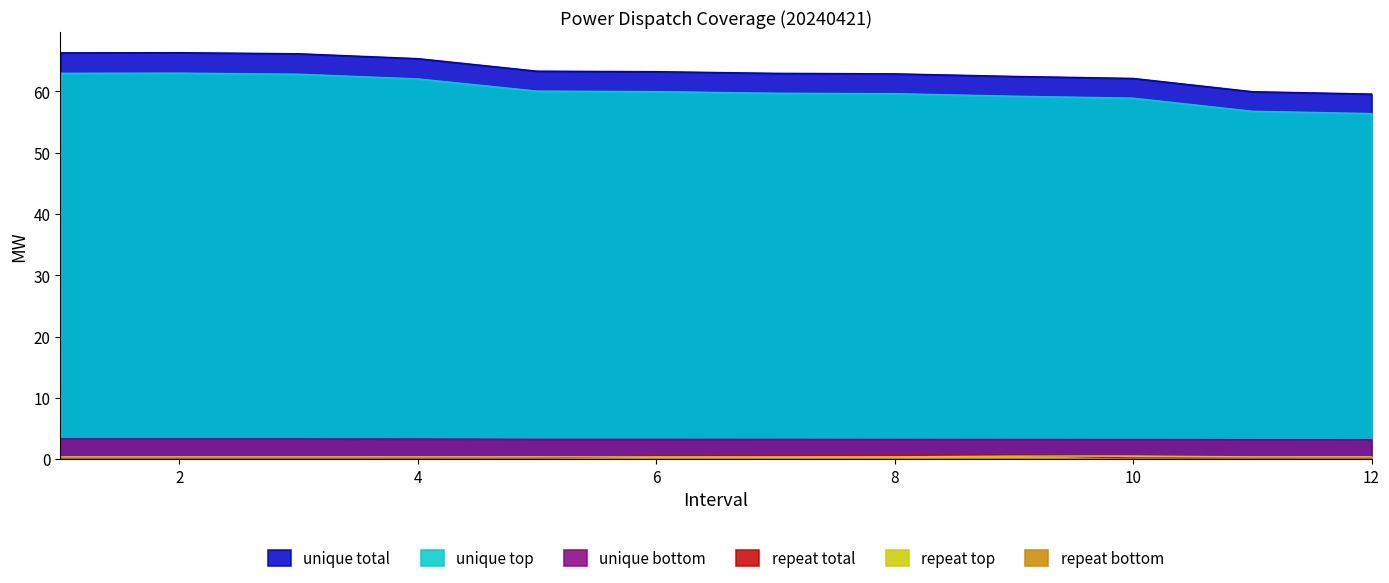

Does the chart have visible grid lines?

No